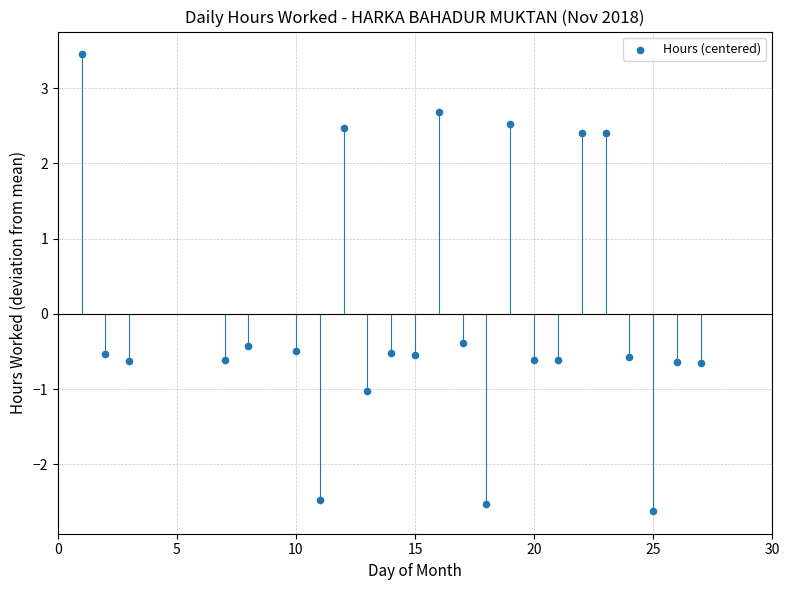

What is the range of Y values (max minus min)?

6.1